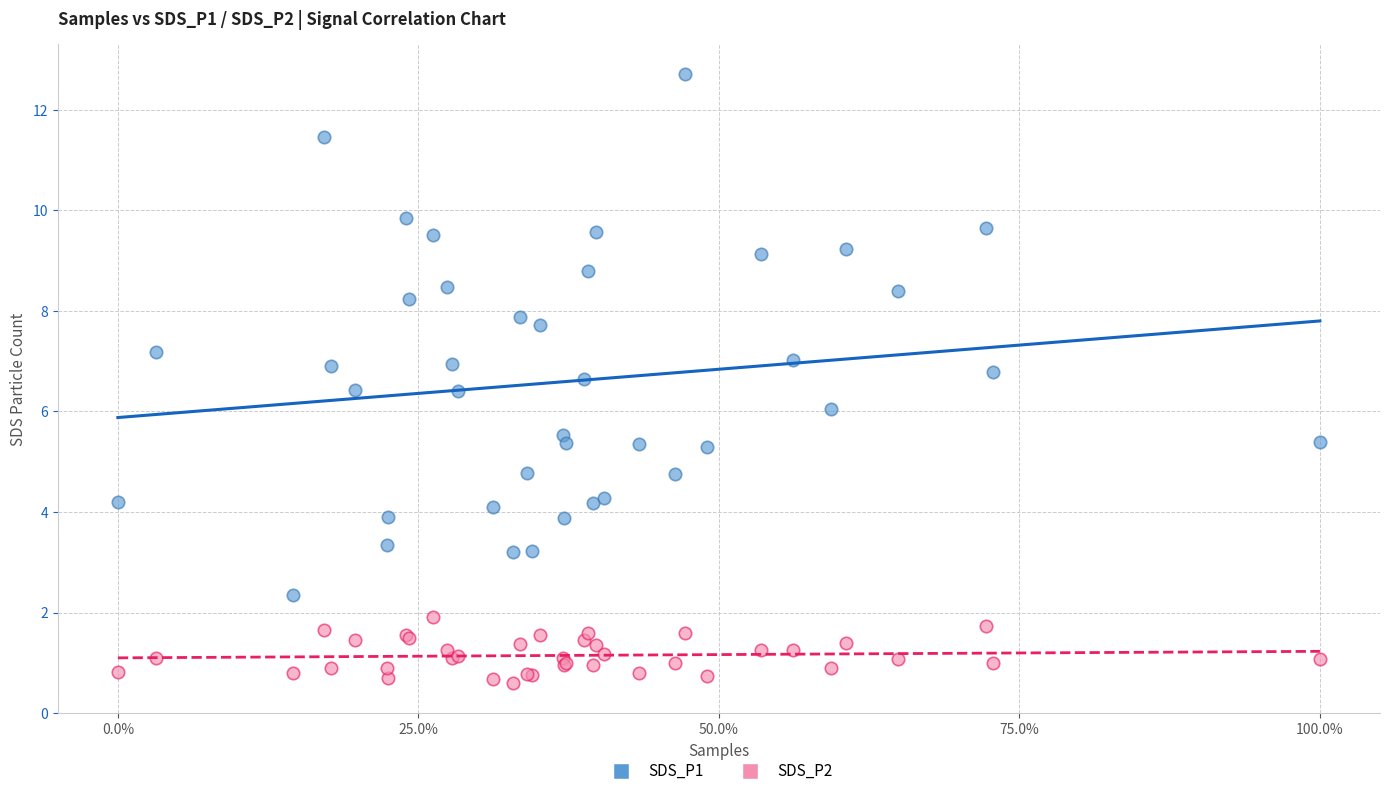

Which series contains the highest Y value?

SDS_P1